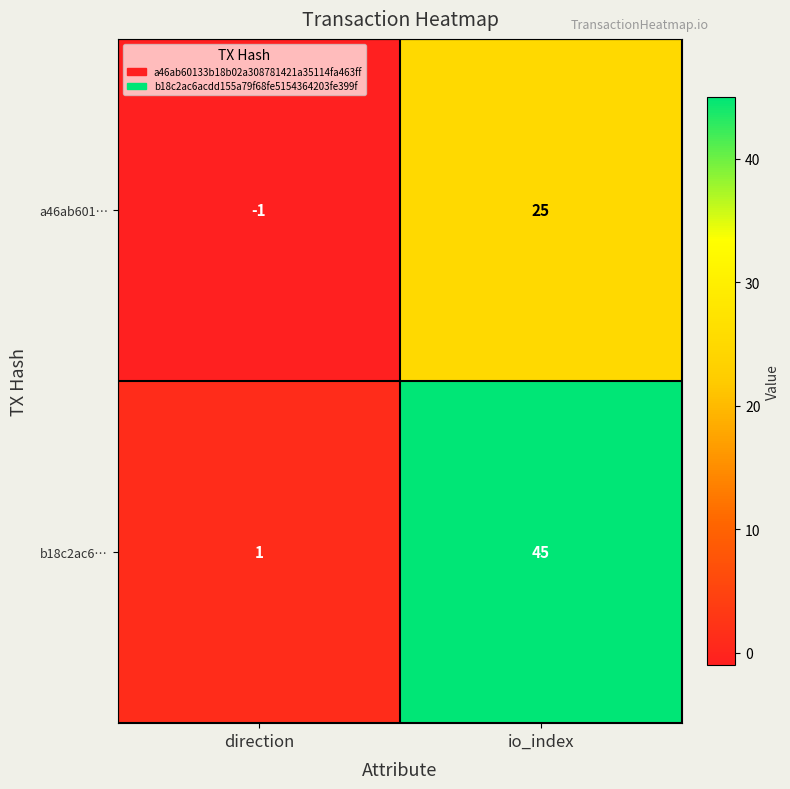

At which category is the sum across all series the highest?

io_index